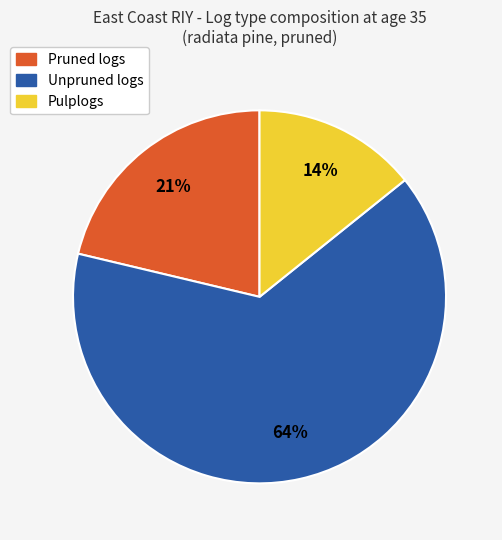

To the nearest percent, what portion does Pulplogs represent?

14%